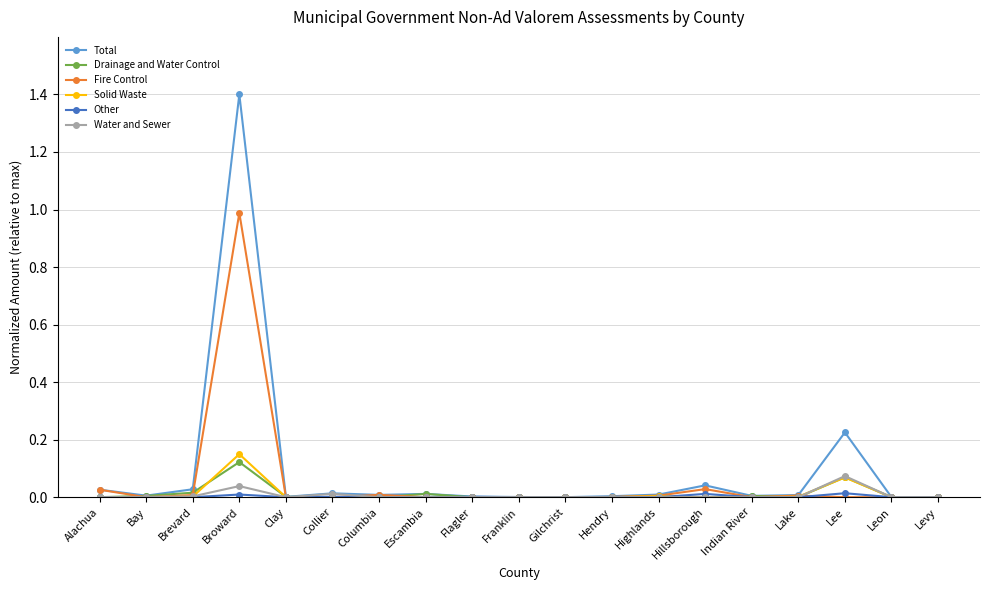

Which category has the highest value in the Solid Waste series?

Broward